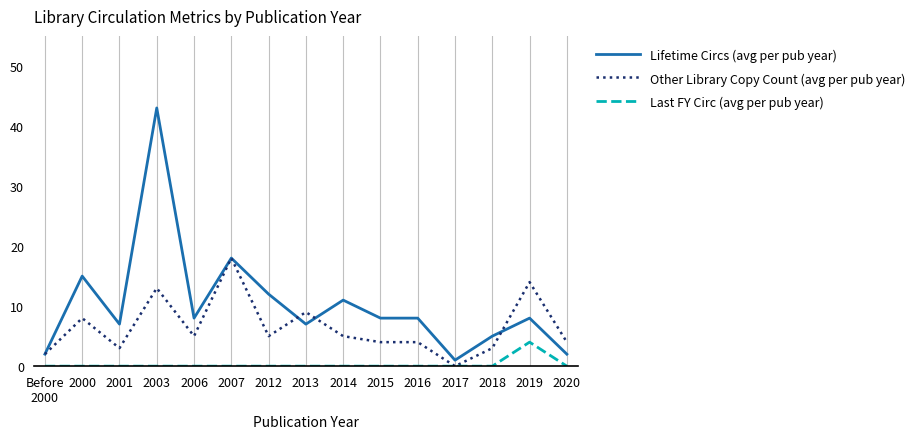

What is the maximum value for Last FY Circ (avg per pub year)?

4